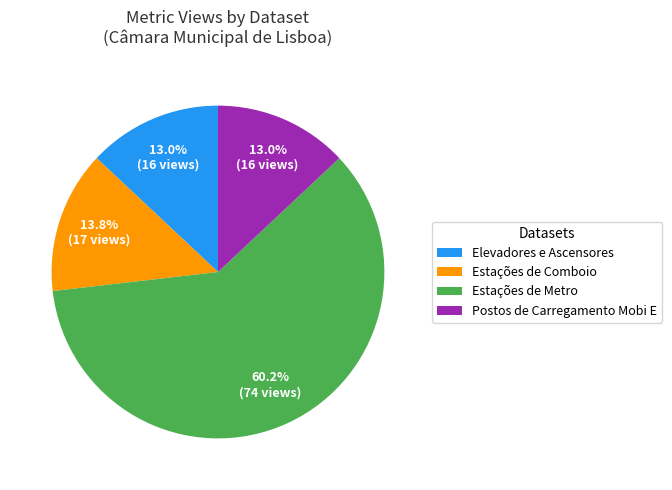

Is there any slice that represents more than half of the pie?

Yes